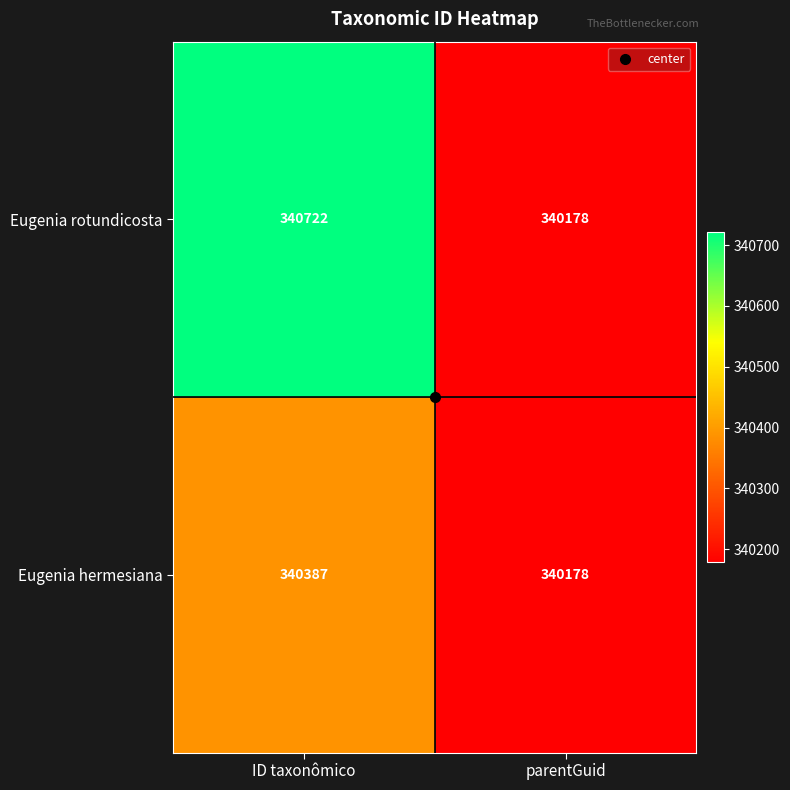

How many categories are shown in the chart?

2